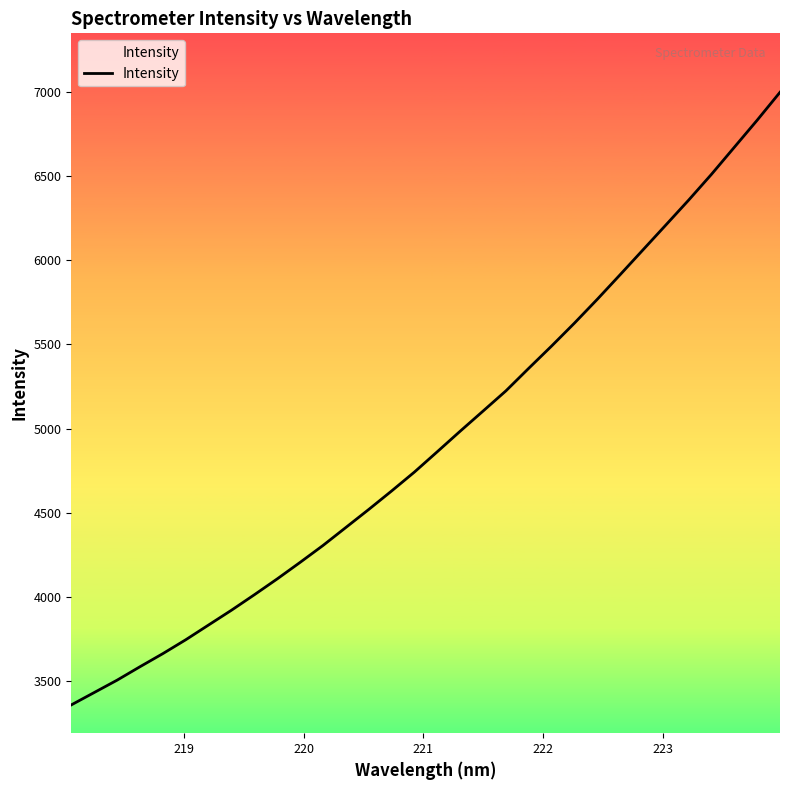

What is the greatest value displayed?

6996.4